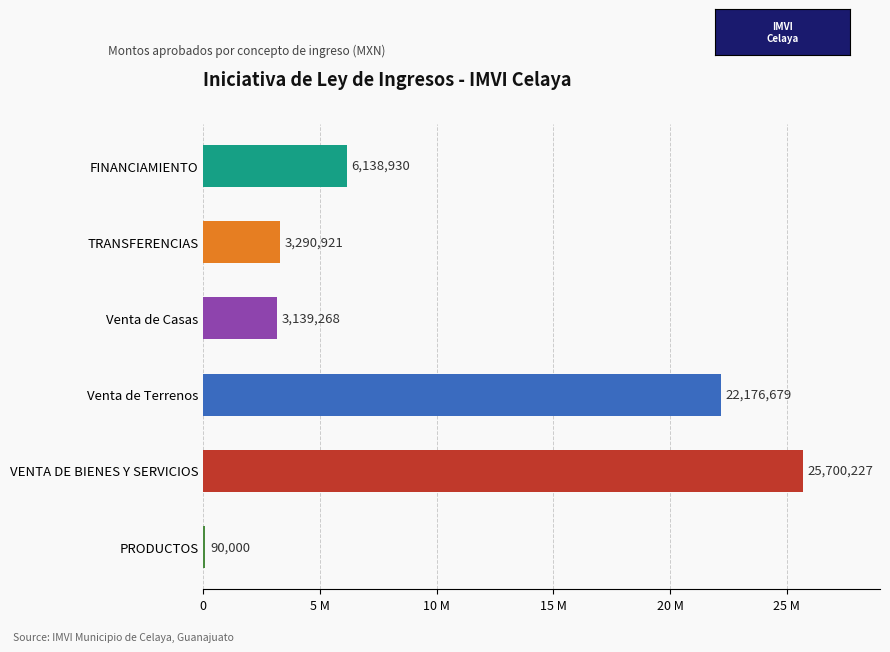

What is the difference between the maximum and second lowest values?

22560959.3